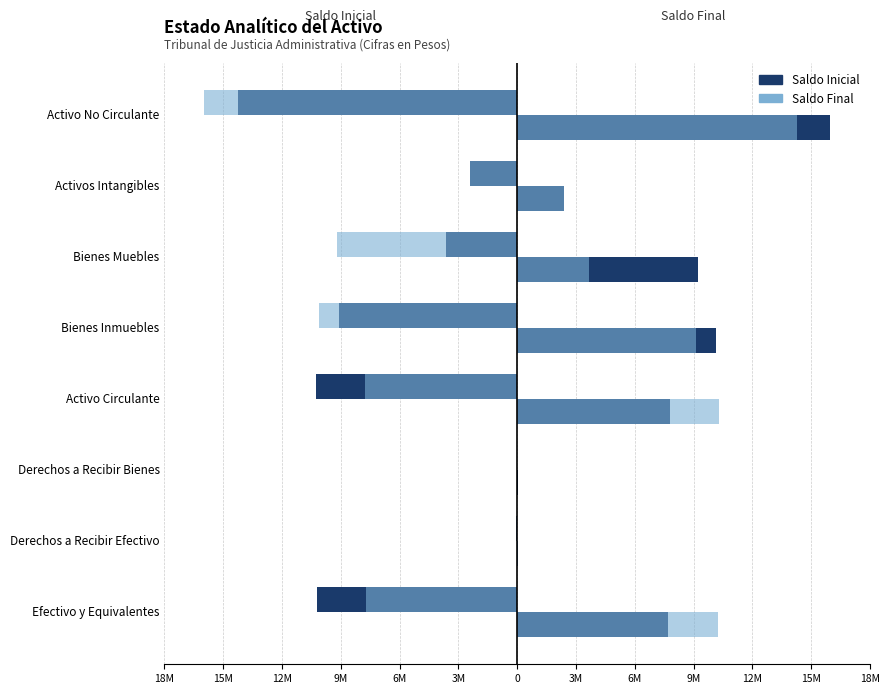

True or false: Saldo Inicial (der) has a value of 2409900.0 at Activos Intangibles.

True